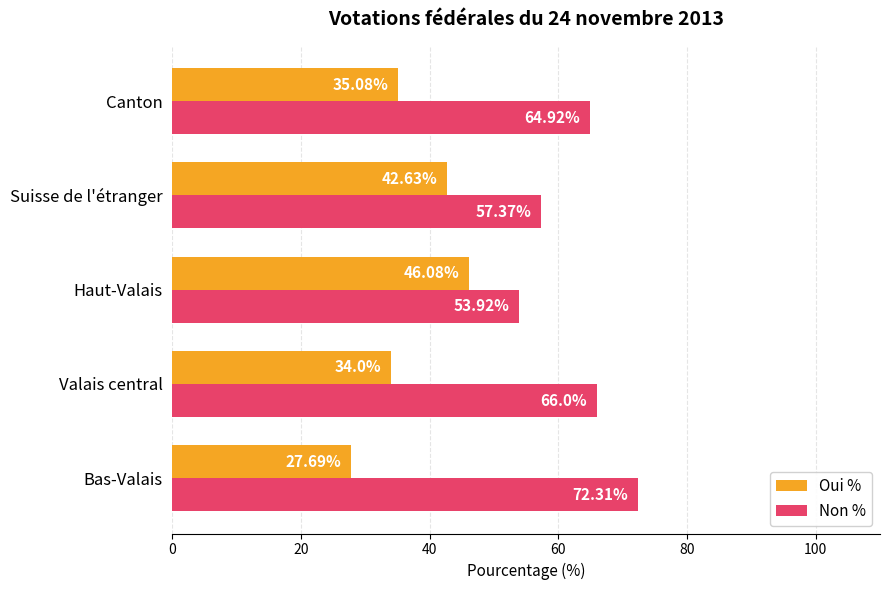

List the labels in order of Oui % value, largest first.

Haut-Valais, Suisse de l'étranger, Canton, Valais central, Bas-Valais